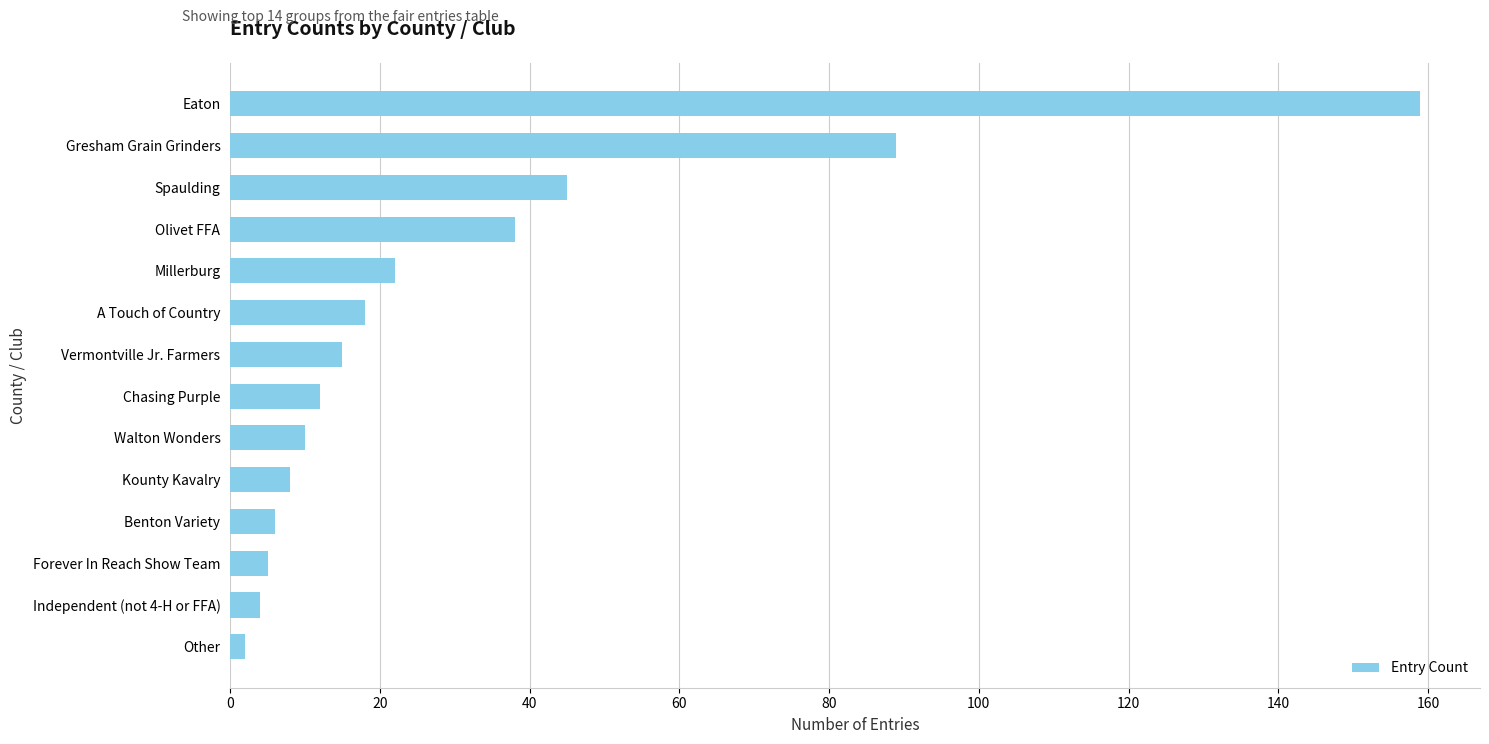

What is the maximum value shown in the chart?

159